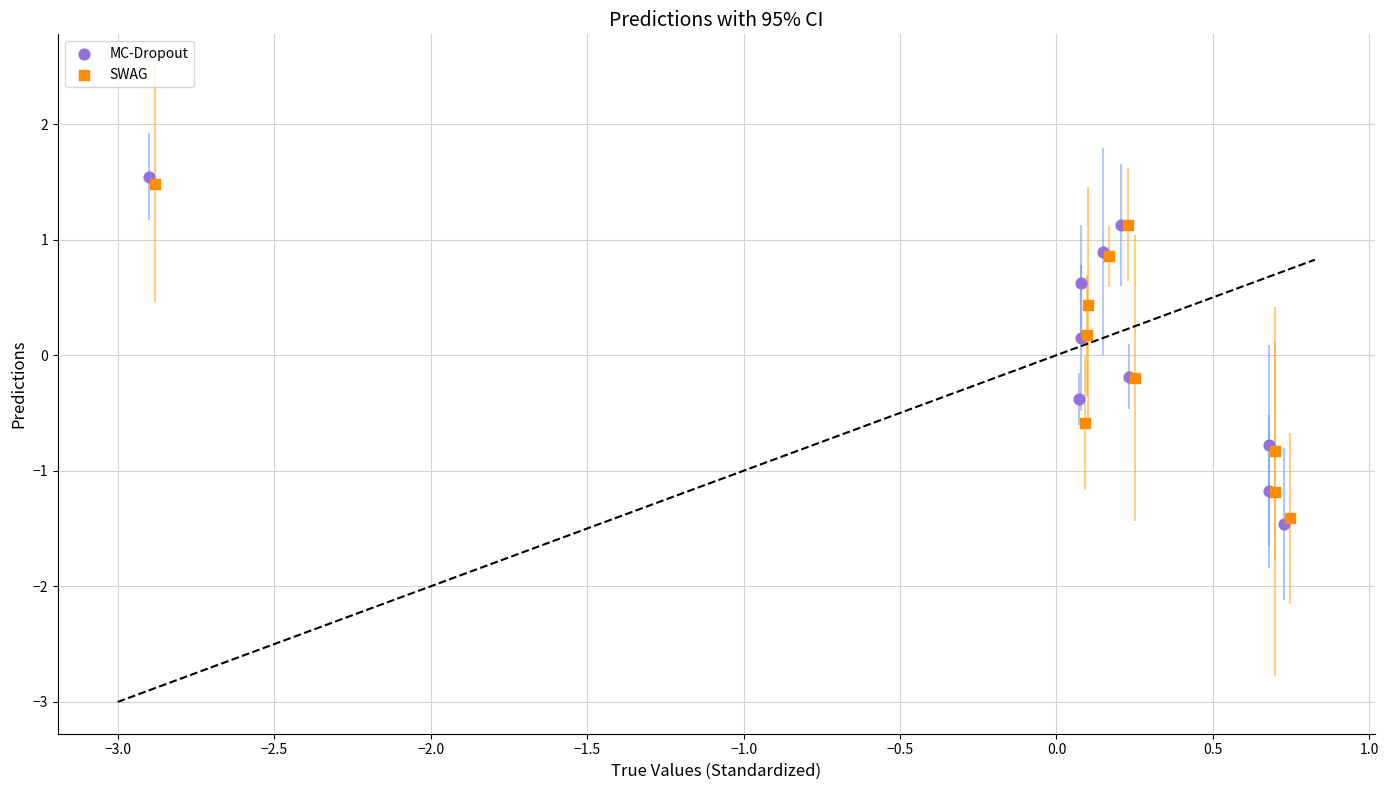

What are all the series names shown in the legend?

MC-Dropout, SWAG